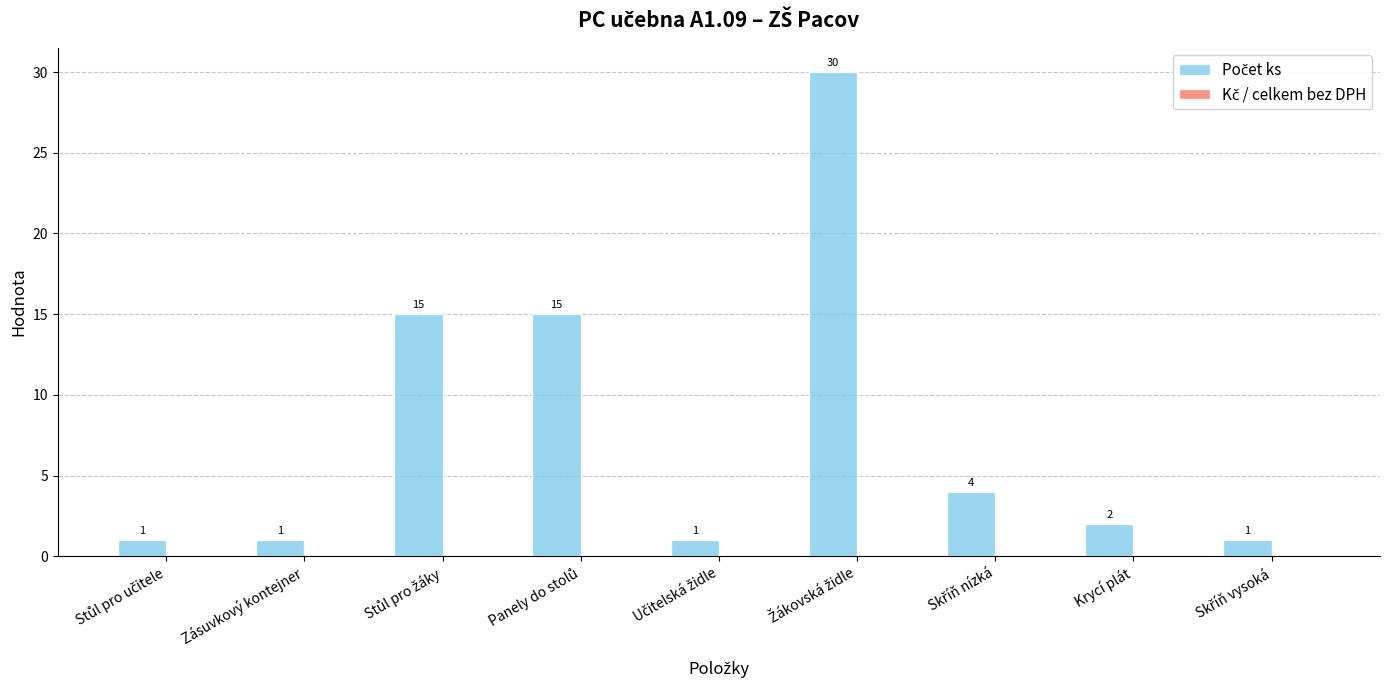

How many bars are there in total?

9